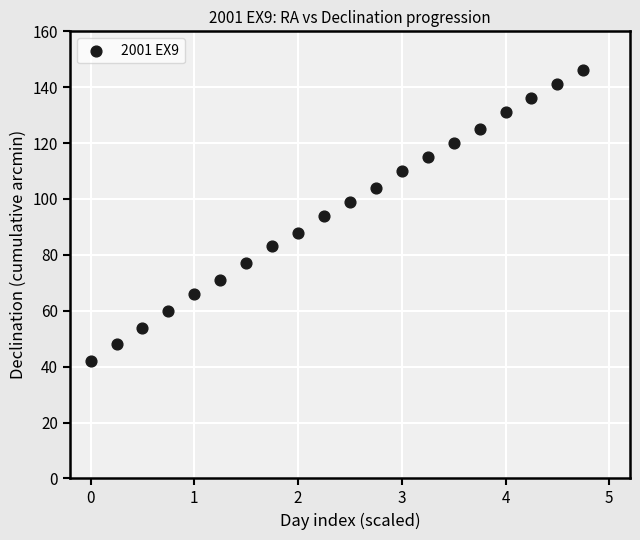

What is the range of Y values (max minus min)?

104